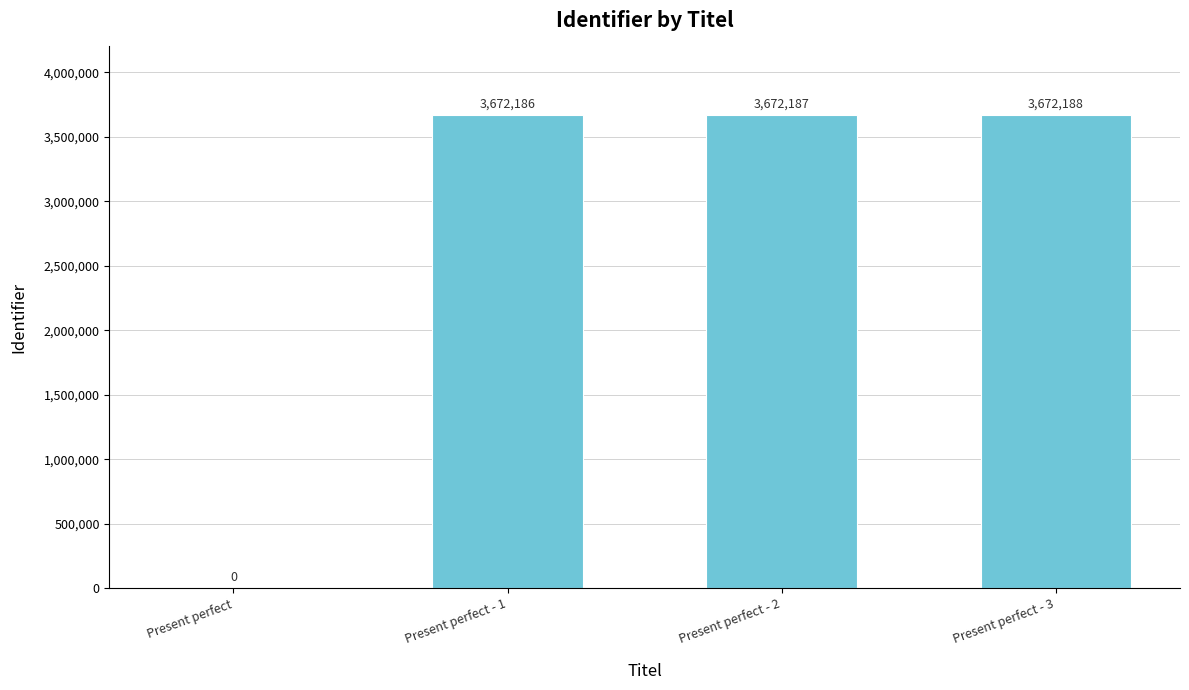

What is the ratio of the value at Present perfect - 3 to the value at Present perfect - 1?

1.0